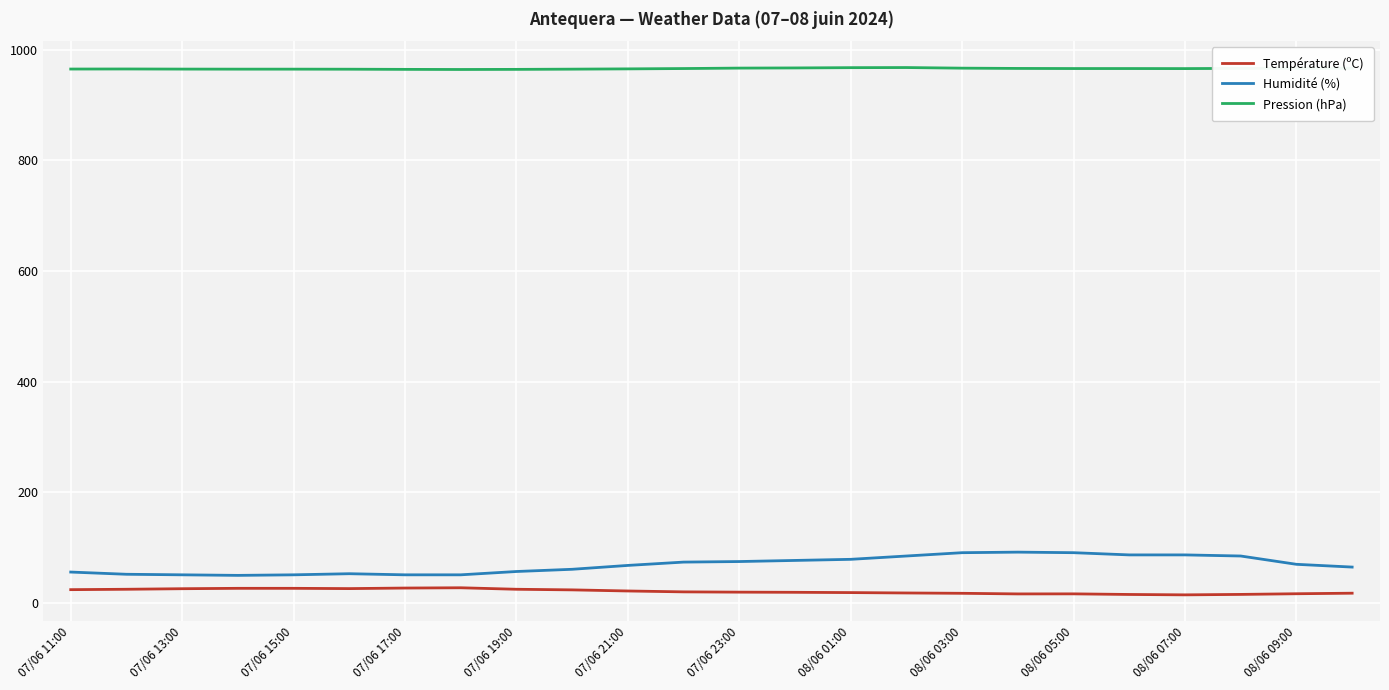

Rank the series by their maximum value, from lowest to highest.

Température (ºC), Humidité (%), Pression (hPa)